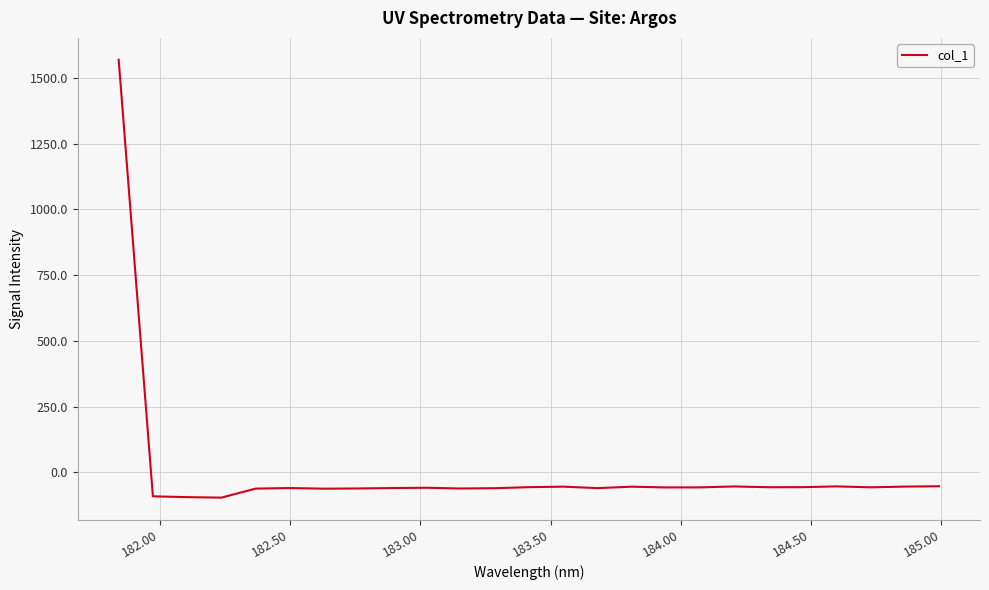

What is the greatest value displayed?

1568.7